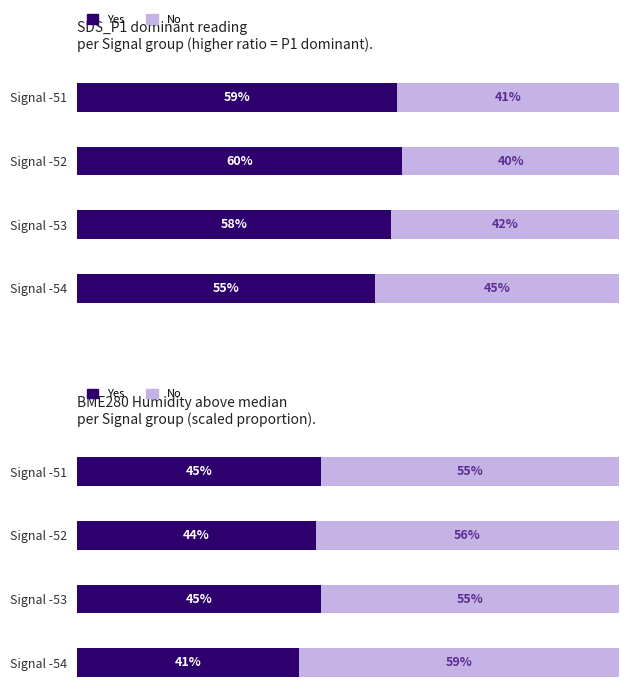

The value of No at Signal -51 is 55. True or false?

True